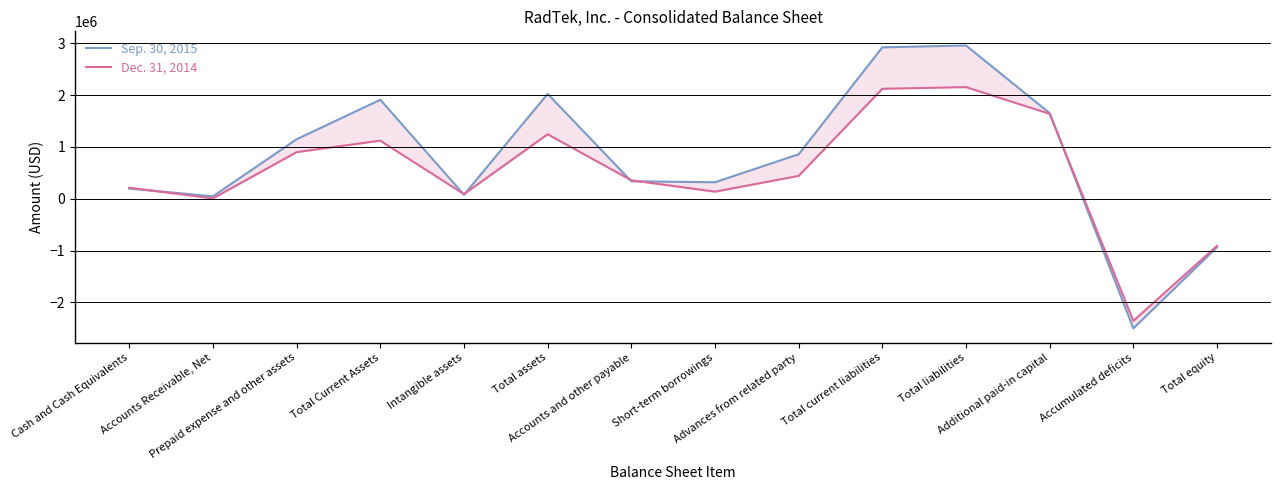

Between Total liabilities and Accumulated deficits, which is larger?

Total liabilities